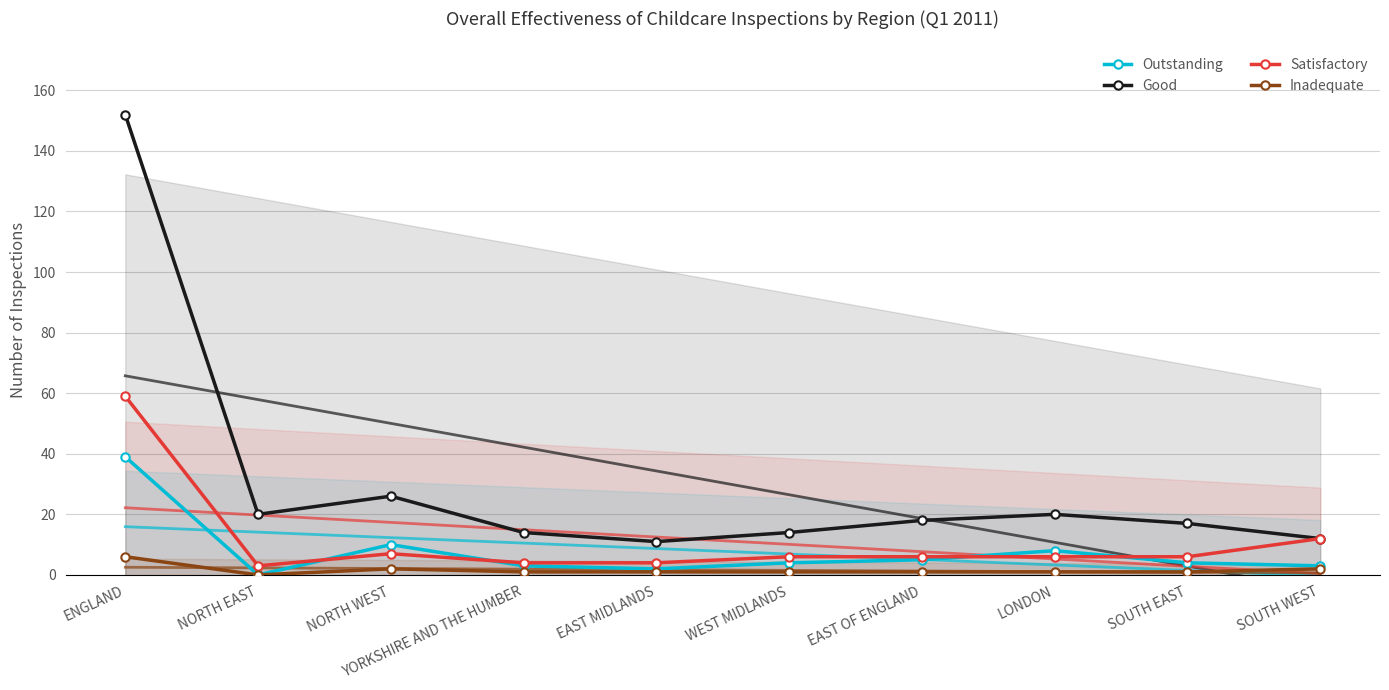

Reading left to right, transcribe all the data shown in this chart.

Outstanding: ENGLAND=39	NORTH EAST=0	NORTH WEST=10	YORKSHIRE AND THE HUMBER=3	EAST MIDLANDS=2	WEST MIDLANDS=4	EAST OF ENGLAND=5	LONDON=8	SOUTH EAST=4	SOUTH WEST=3
Good: ENGLAND=152	NORTH EAST=20	NORTH WEST=26	YORKSHIRE AND THE HUMBER=14	EAST MIDLANDS=11	WEST MIDLANDS=14	EAST OF ENGLAND=18	LONDON=20	SOUTH EAST=17	SOUTH WEST=12
Satisfactory: ENGLAND=59	NORTH EAST=3	NORTH WEST=7	YORKSHIRE AND THE HUMBER=4	EAST MIDLANDS=4	WEST MIDLANDS=6	EAST OF ENGLAND=6	LONDON=6	SOUTH EAST=6	SOUTH WEST=12
Inadequate: ENGLAND=6	NORTH EAST=0	NORTH WEST=2	YORKSHIRE AND THE HUMBER=1	EAST MIDLANDS=1	WEST MIDLANDS=1	EAST OF ENGLAND=1	LONDON=1	SOUTH EAST=1	SOUTH WEST=2